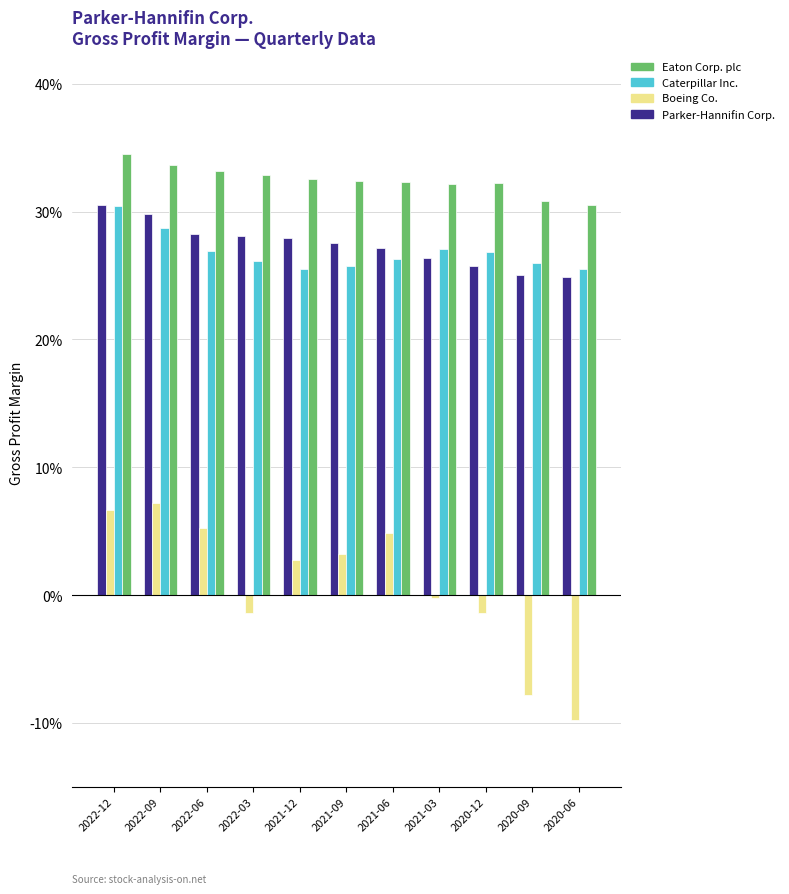

At 2022-09, list the series in order from largest to smallest.

Eaton Corp. plc, Parker-Hannifin Corp., Caterpillar Inc., Boeing Co.